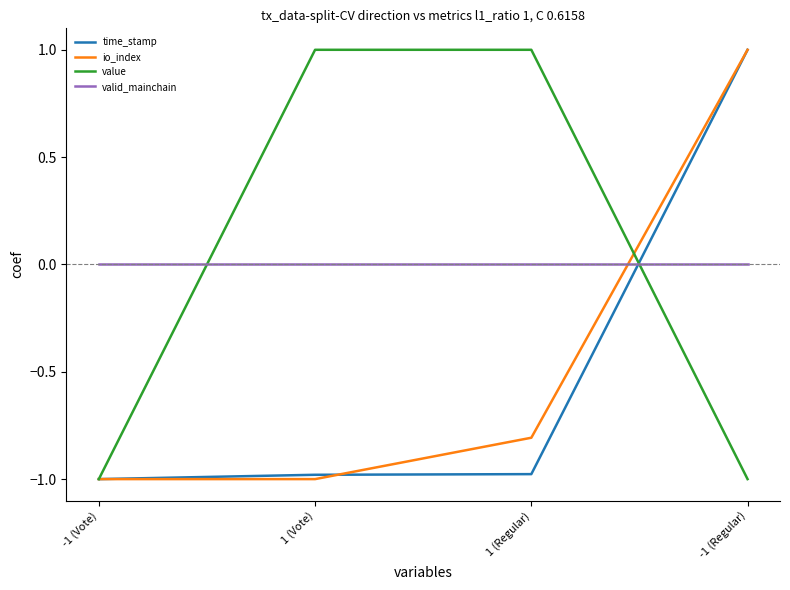

Count the number of data series in this chart.

4